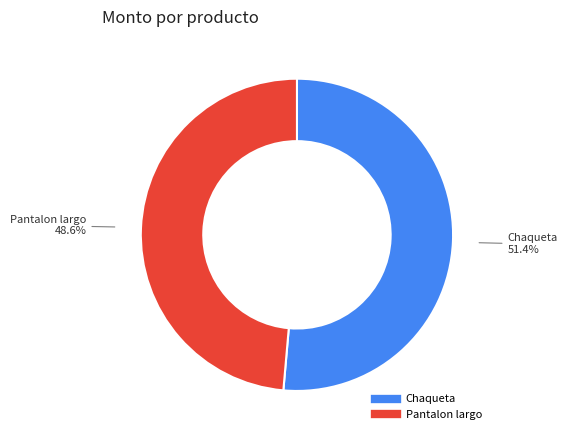

To the nearest percent, what is the difference between the largest and smallest slice percentages?

3%